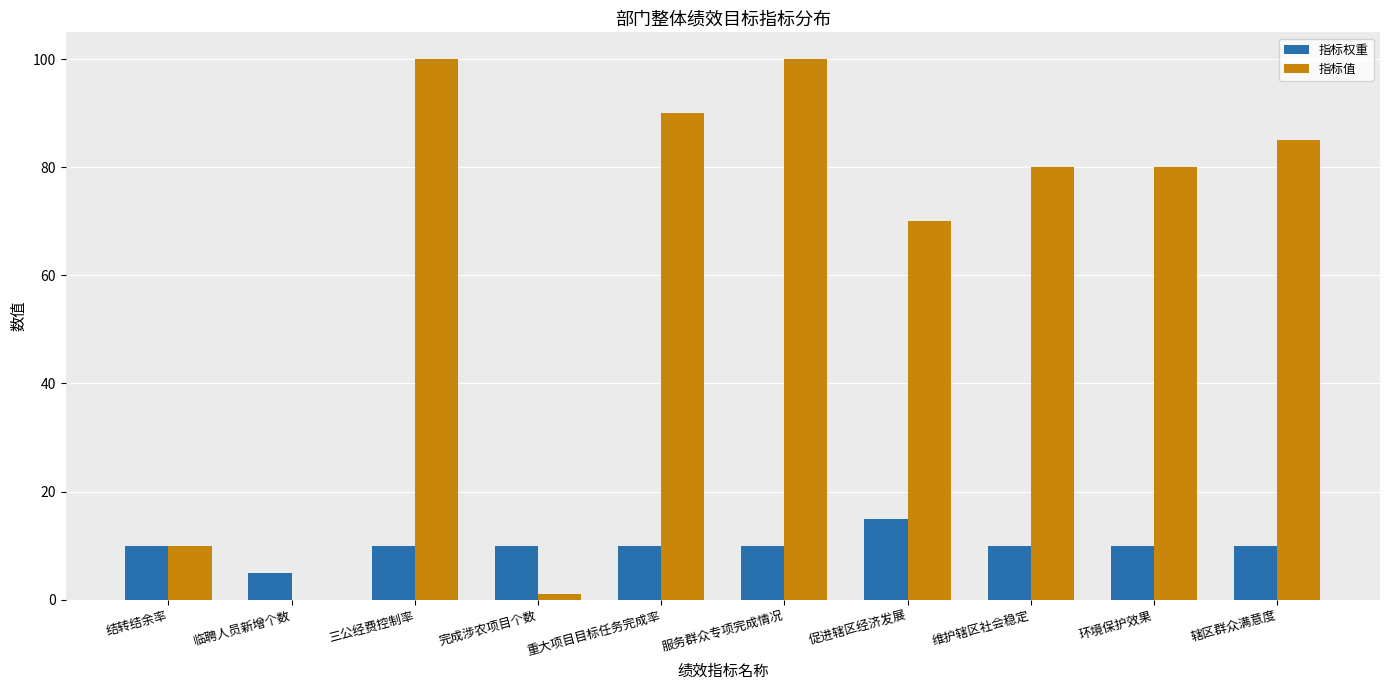

Does the chart contain stacked bars?

No